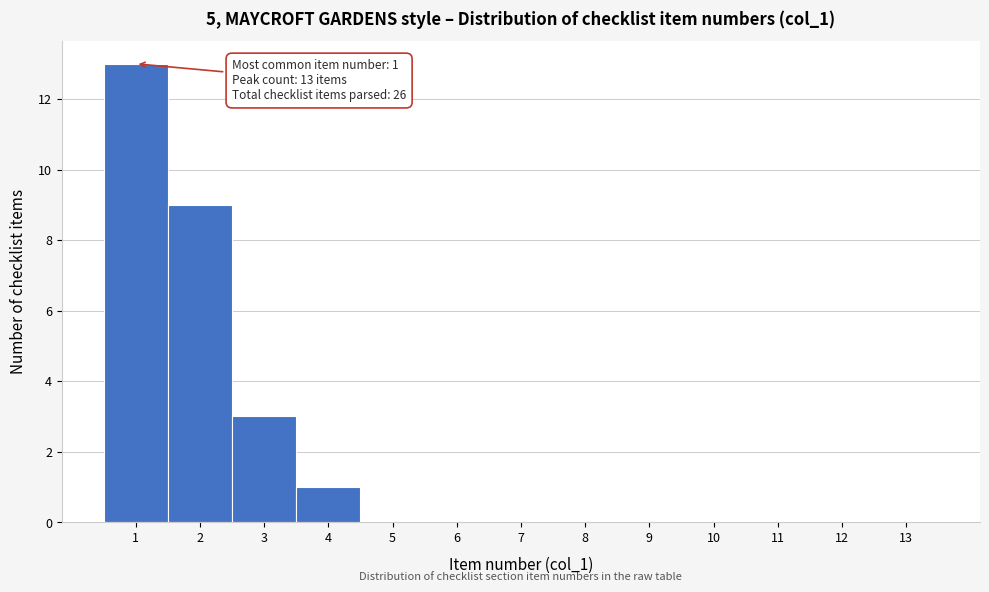

Which range on the x-axis has the tallest bar?

0.5 to 1.5